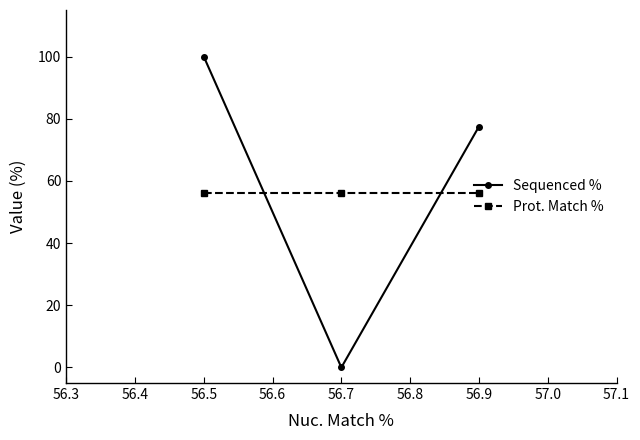

How many data points in Sequenced % are above 77?

2